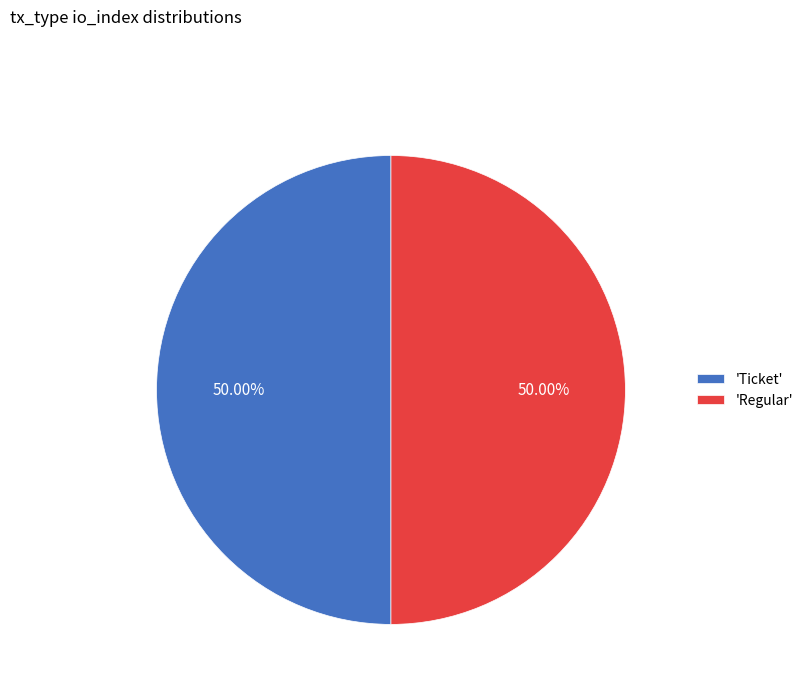

Do 'Regular' and 'Ticket' together represent more than half of the pie?

Yes